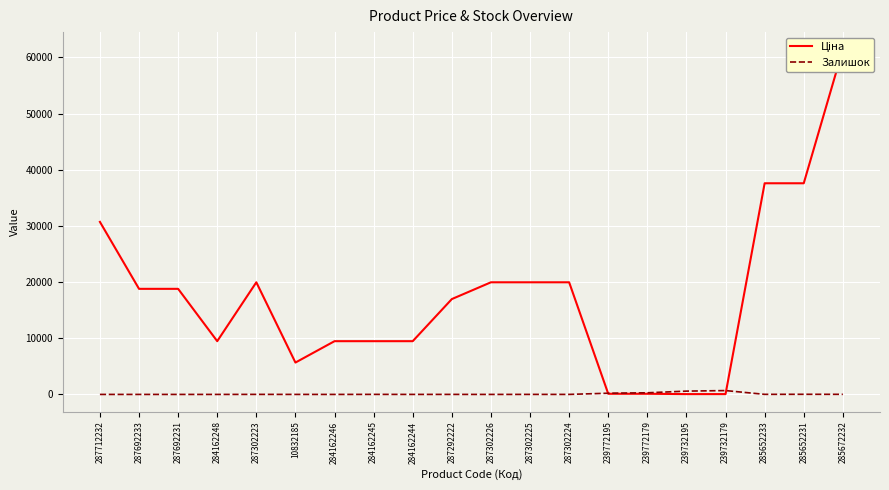

What is the spread (max minus min) of values at 284162246?

9480.1